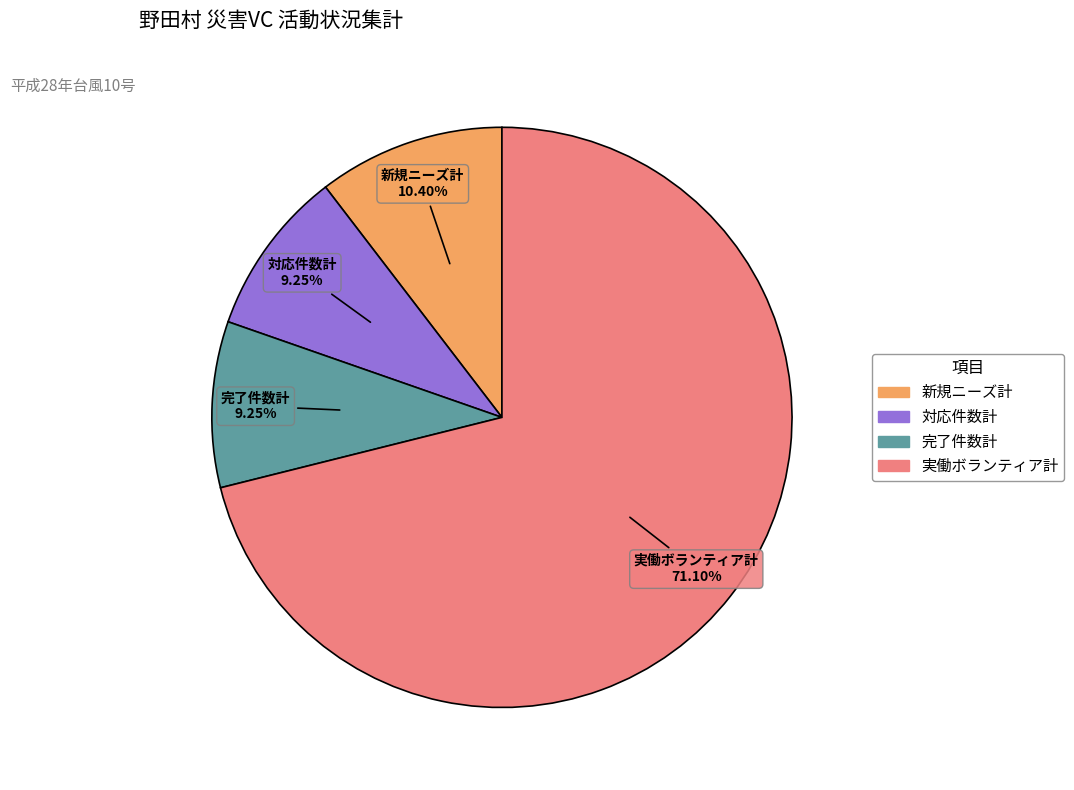

Do 実働ボランティア計 and 新規ニーズ計 together represent more than half of the pie?

Yes